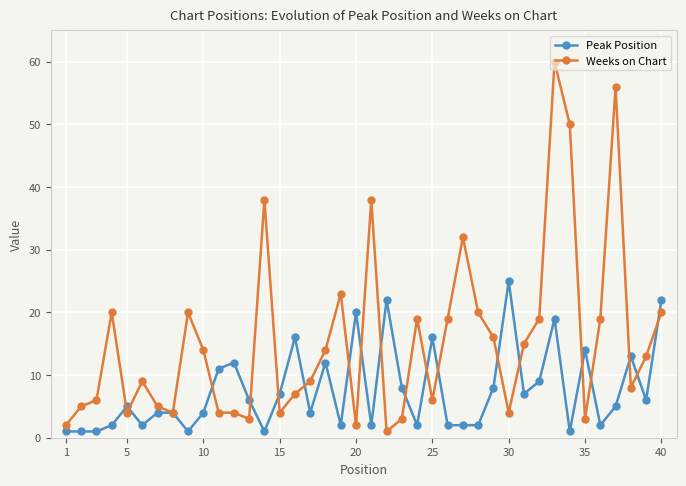

True or false: Peak Position has more than 0 points higher than both neighbors.

True